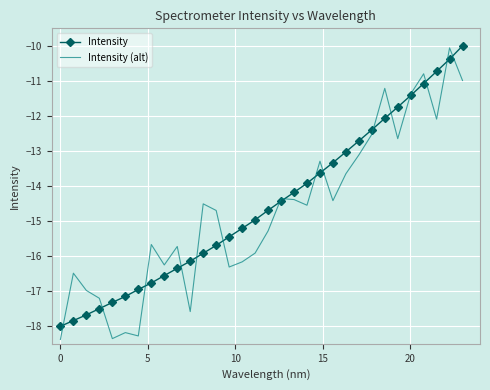

What is the minimum value for Intensity?

-18.0